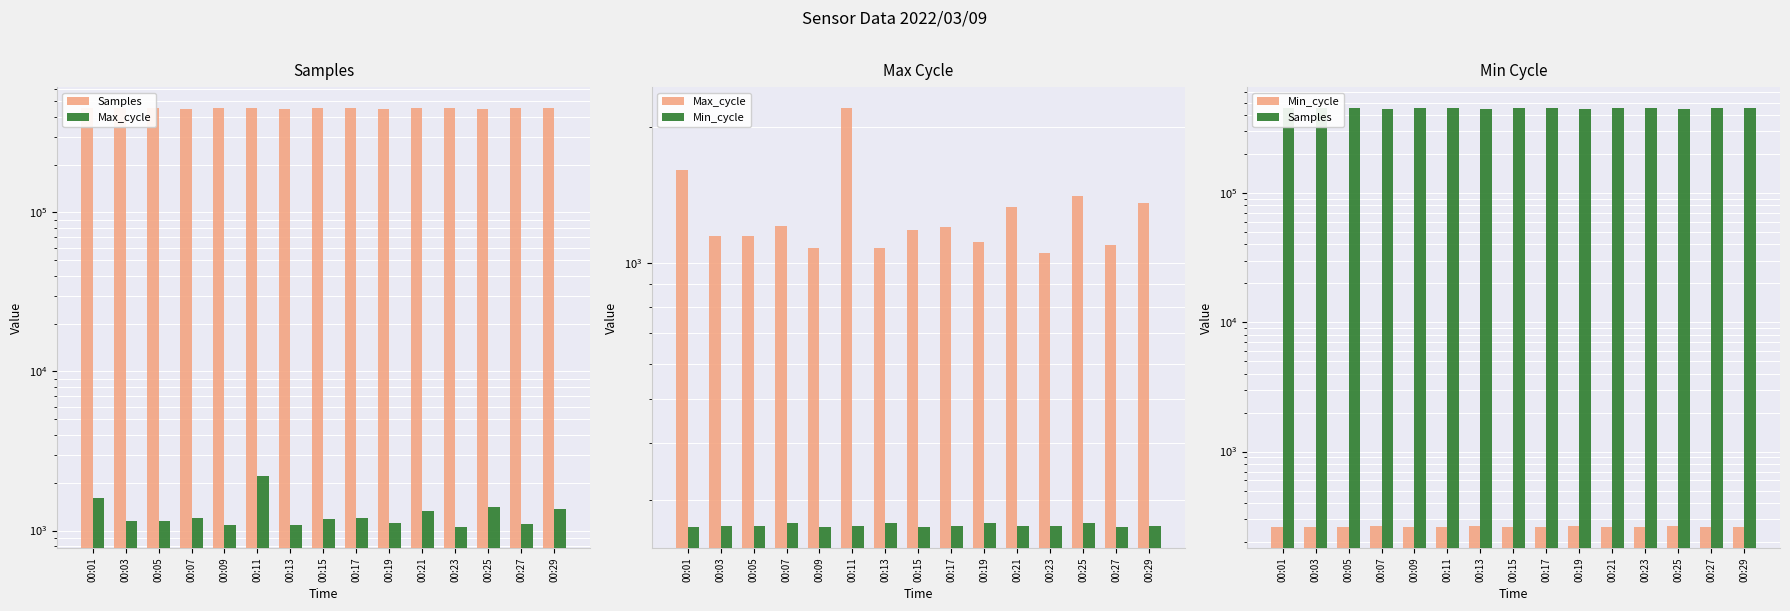

What value does the Min_cycle series have at 00:11?

262